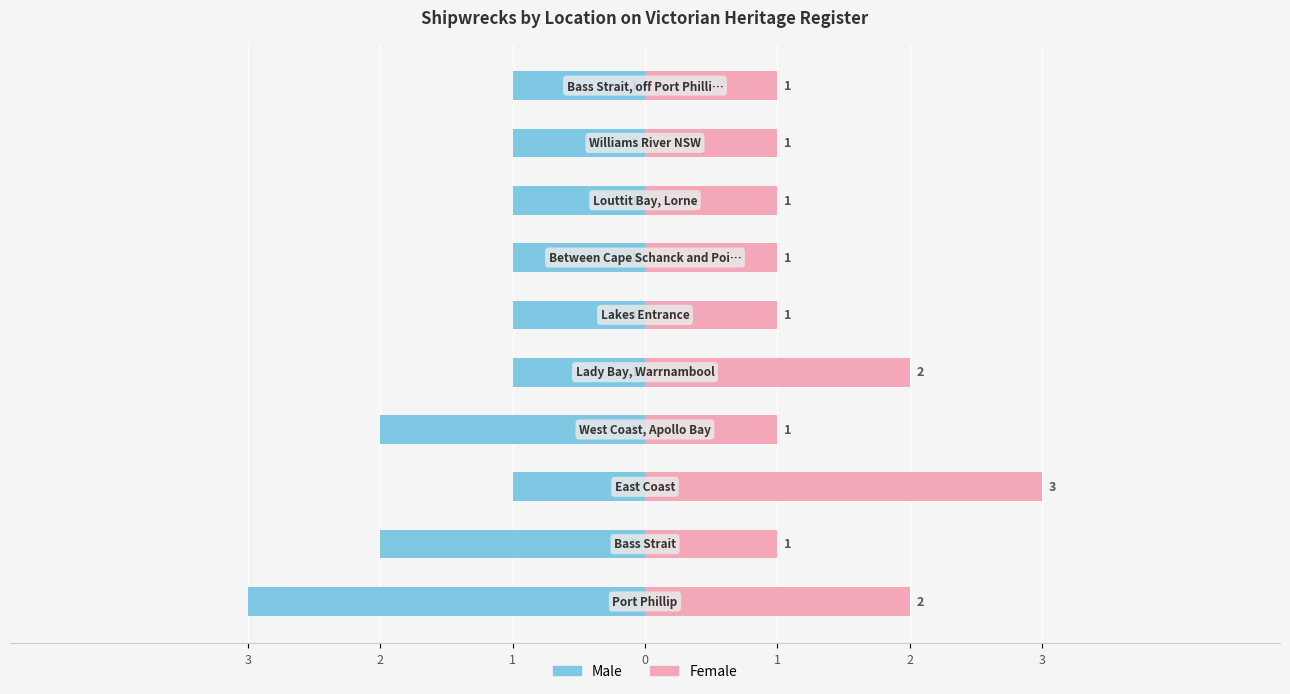

What is the label of the 10th bar from the right?

3